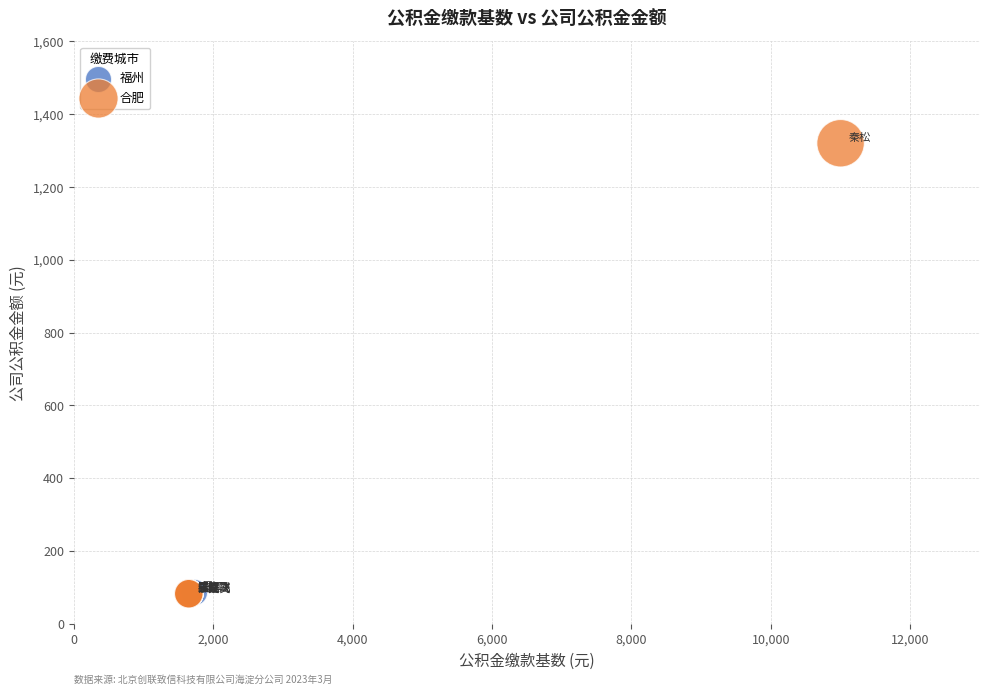

What are all the series names shown in the legend?

福州, 合肥